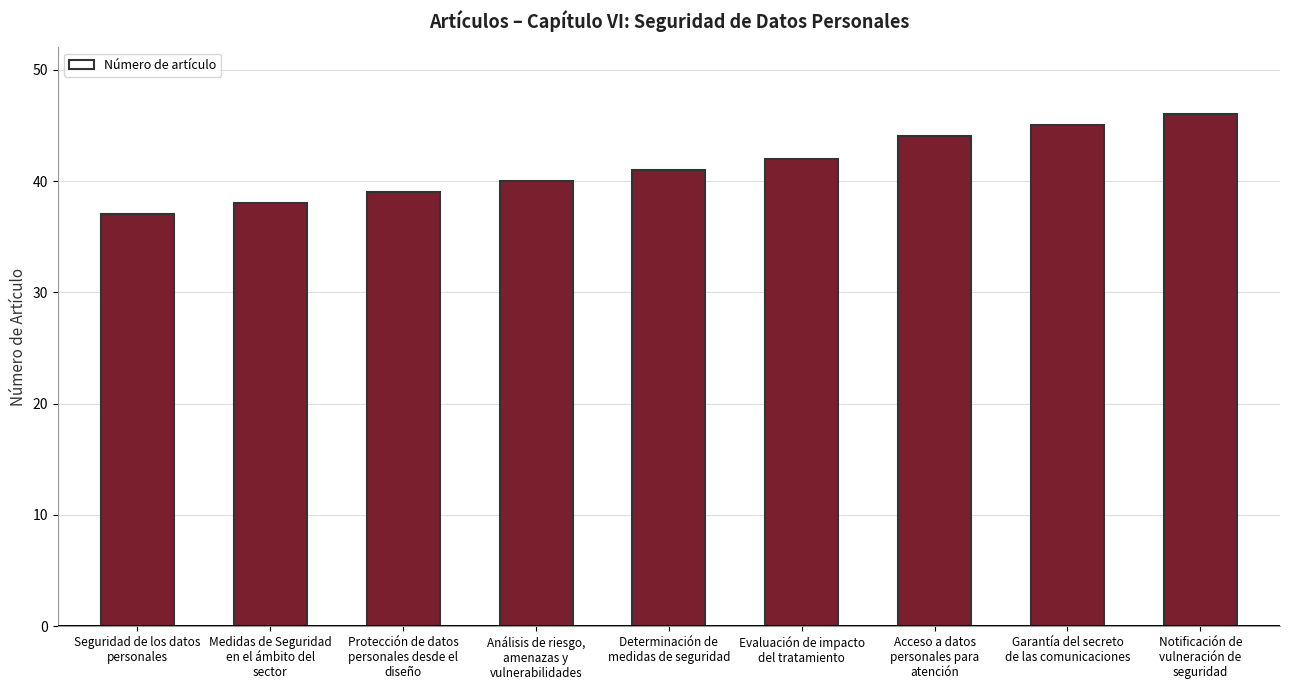

The value at Garantía del secreto
de las comunicaciones is 45. True or false?

True